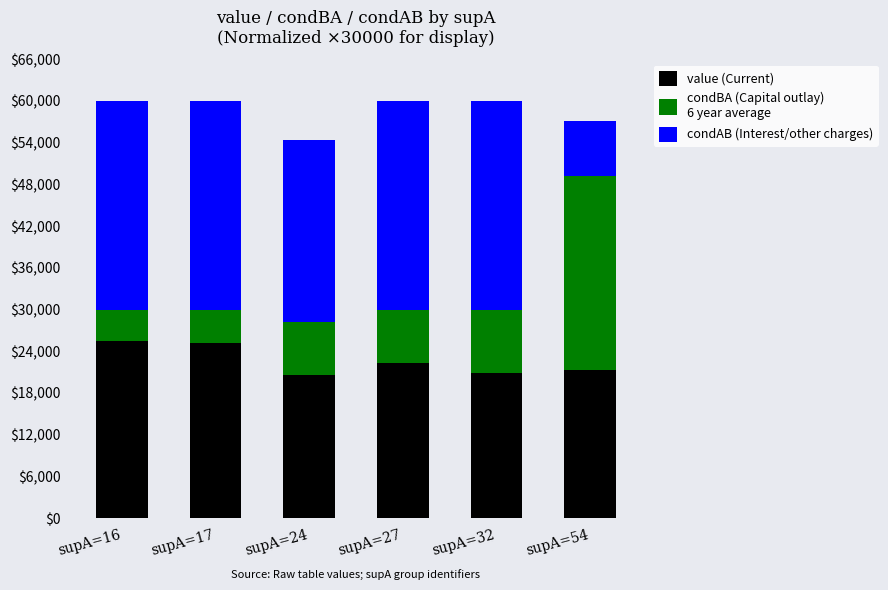

What is the total value across all series at supA=24?

54421.8